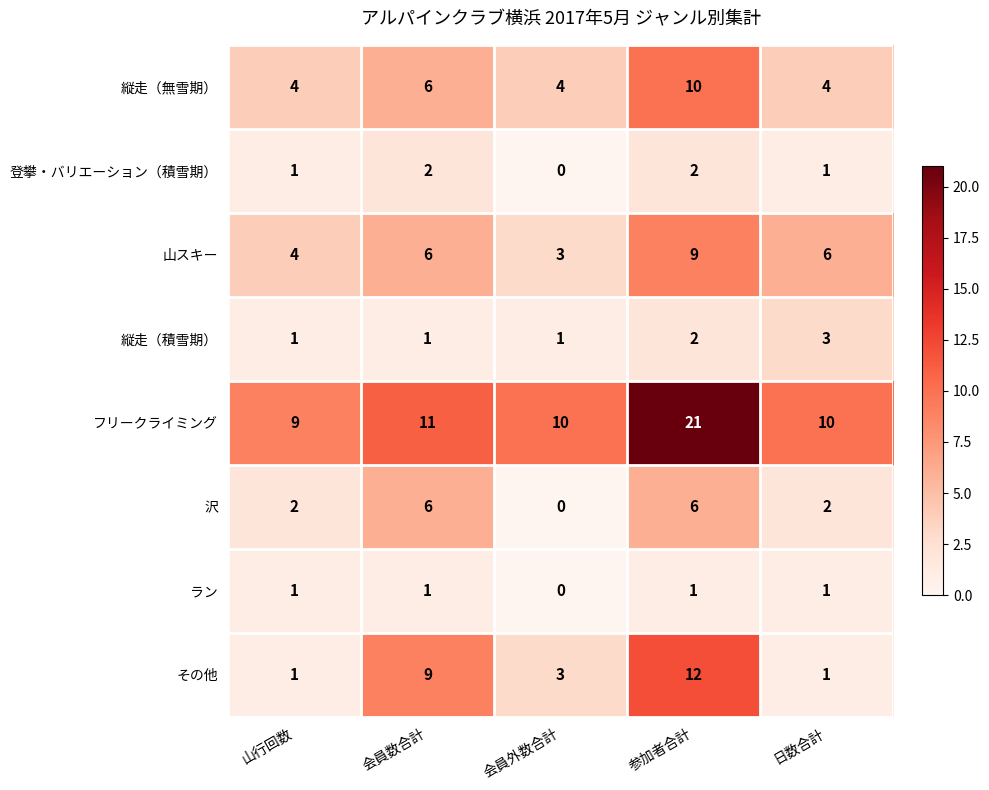

List the series in order of their peak value, highest first.

フリークライミング, その他, 縦走（無雪期）, 山スキー, 沢, 縦走（積雪期）, 登攀・バリエーション（積雪期）, ラン